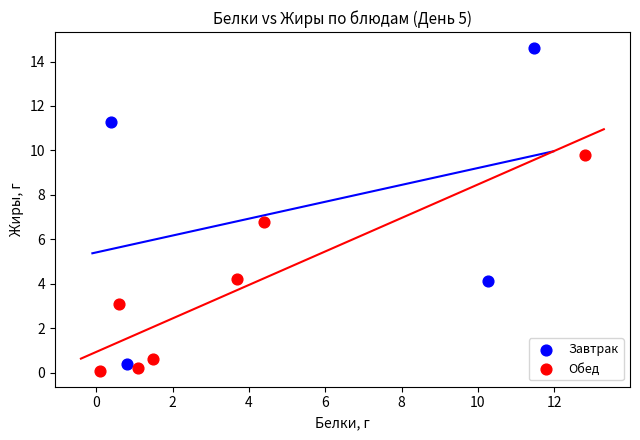

Which series has the widest spread of Y values?

Завтрак